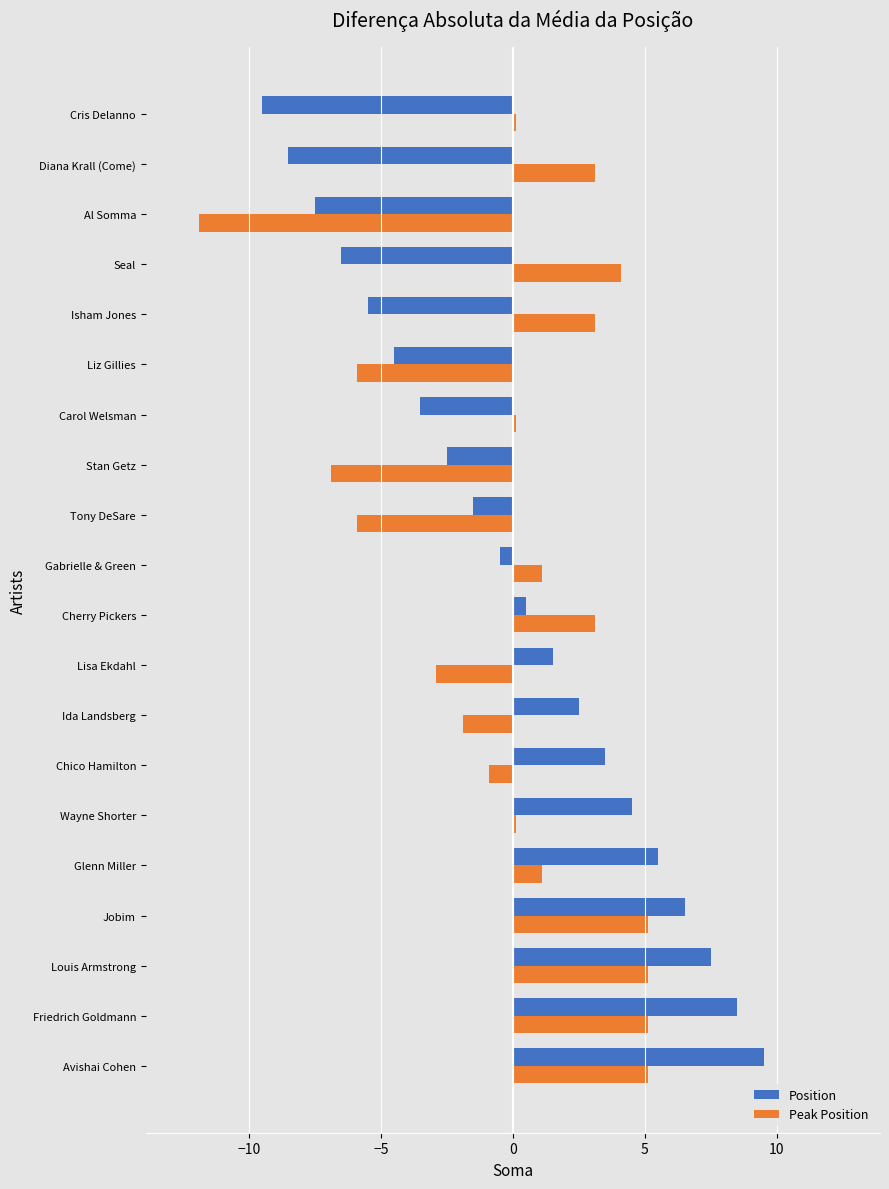

How many series are shown in this chart?

2